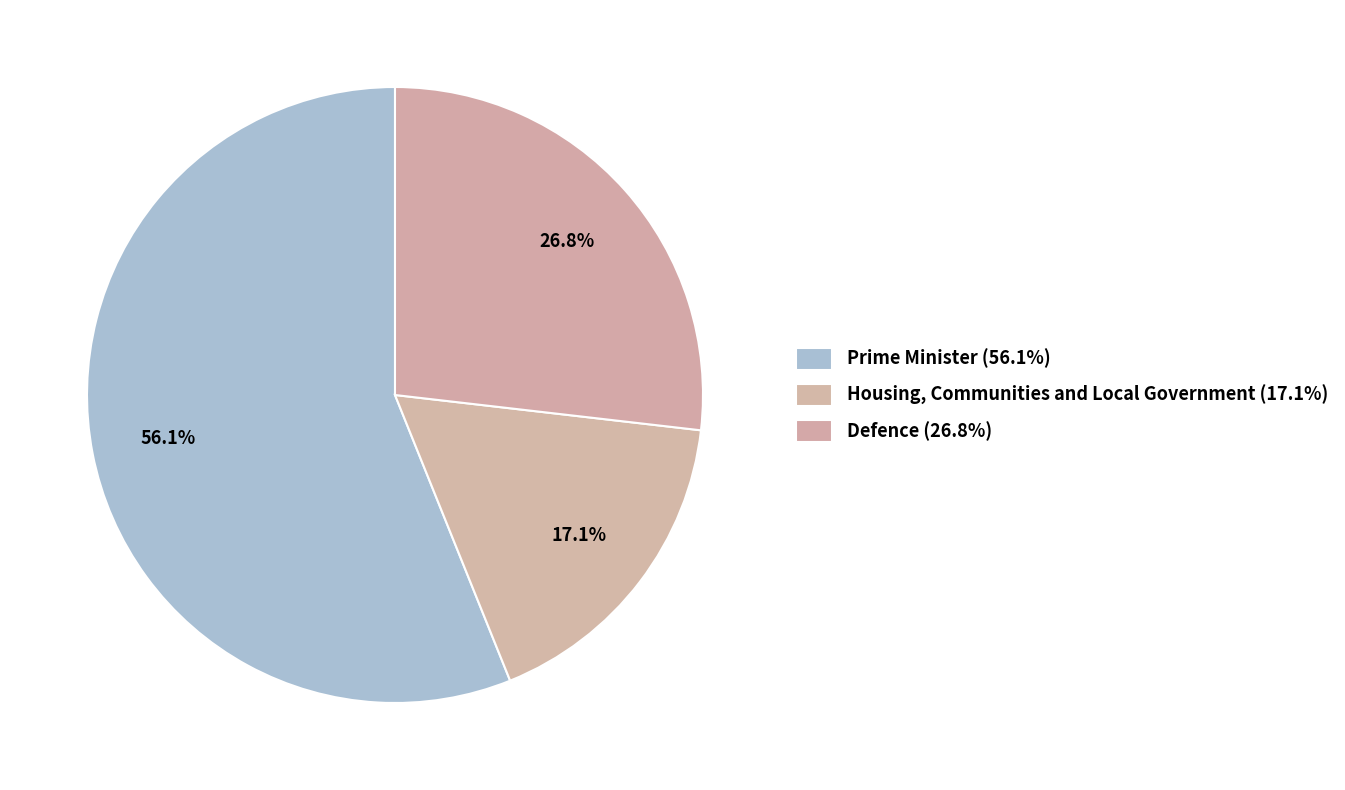

How many slices are in this pie chart?

3